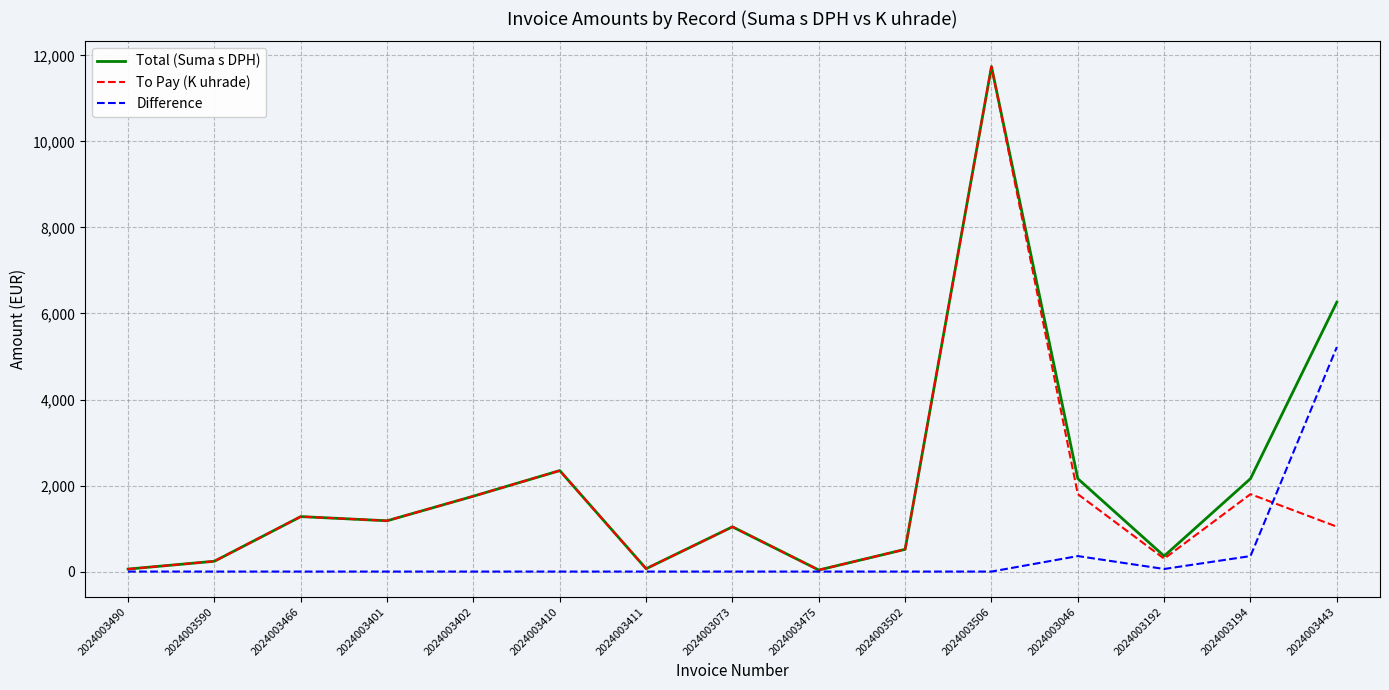

What is the difference between the maximum and minimum values in the Total (Suma s DPH) series?

11704.0